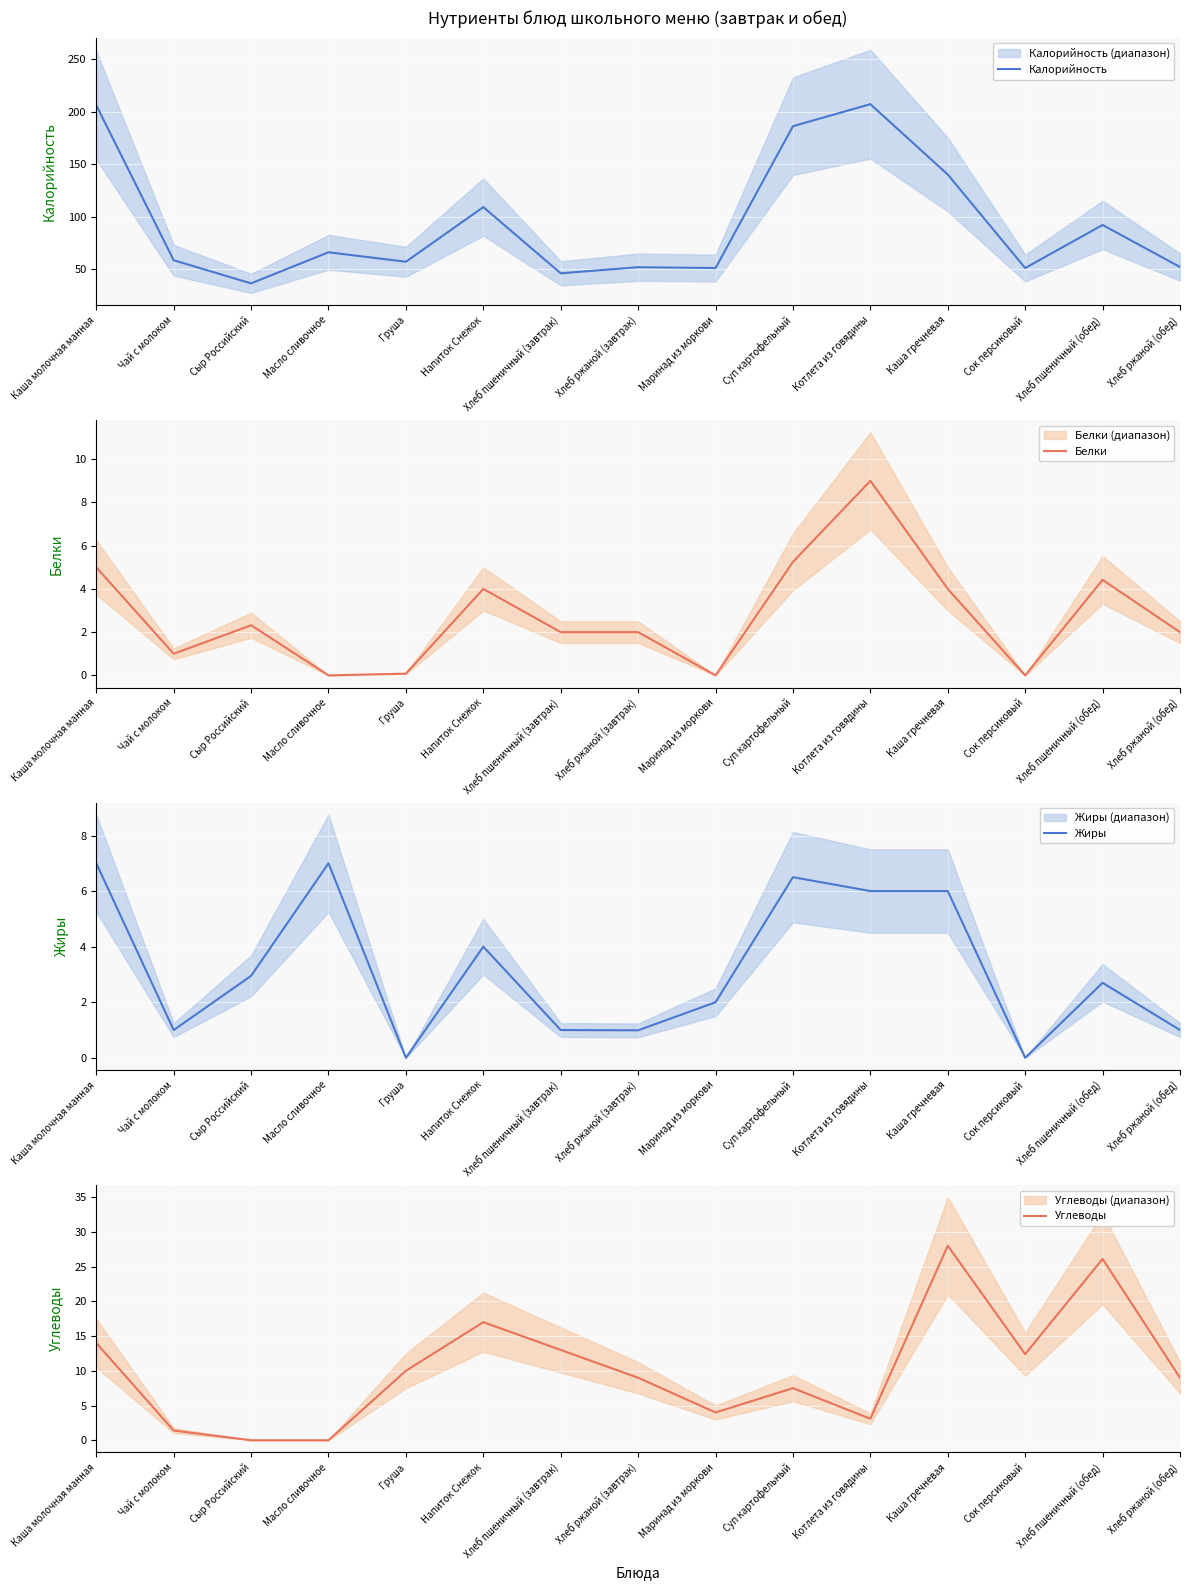

In Жиры, how many points are lower than both neighbors (excluding endpoints)?

4